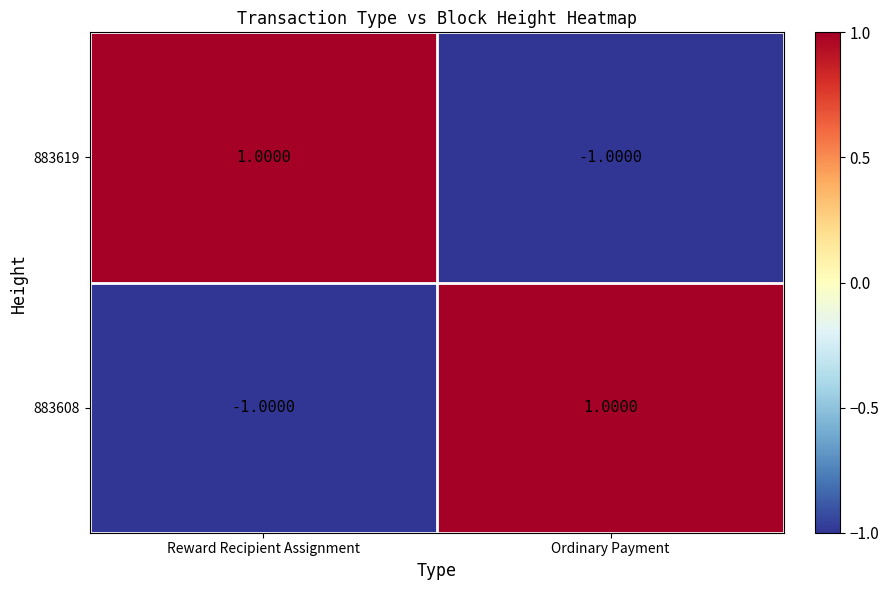

At which label does 883619 reach its peak?

Reward Recipient Assignment